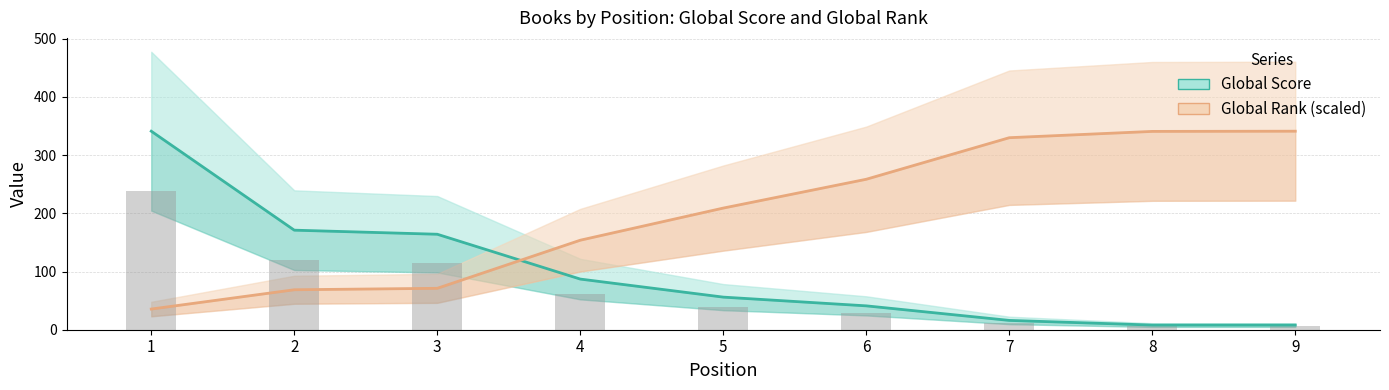

Rank the series by their average value, from lowest to highest.

Global Score, Global Rank (scaled)